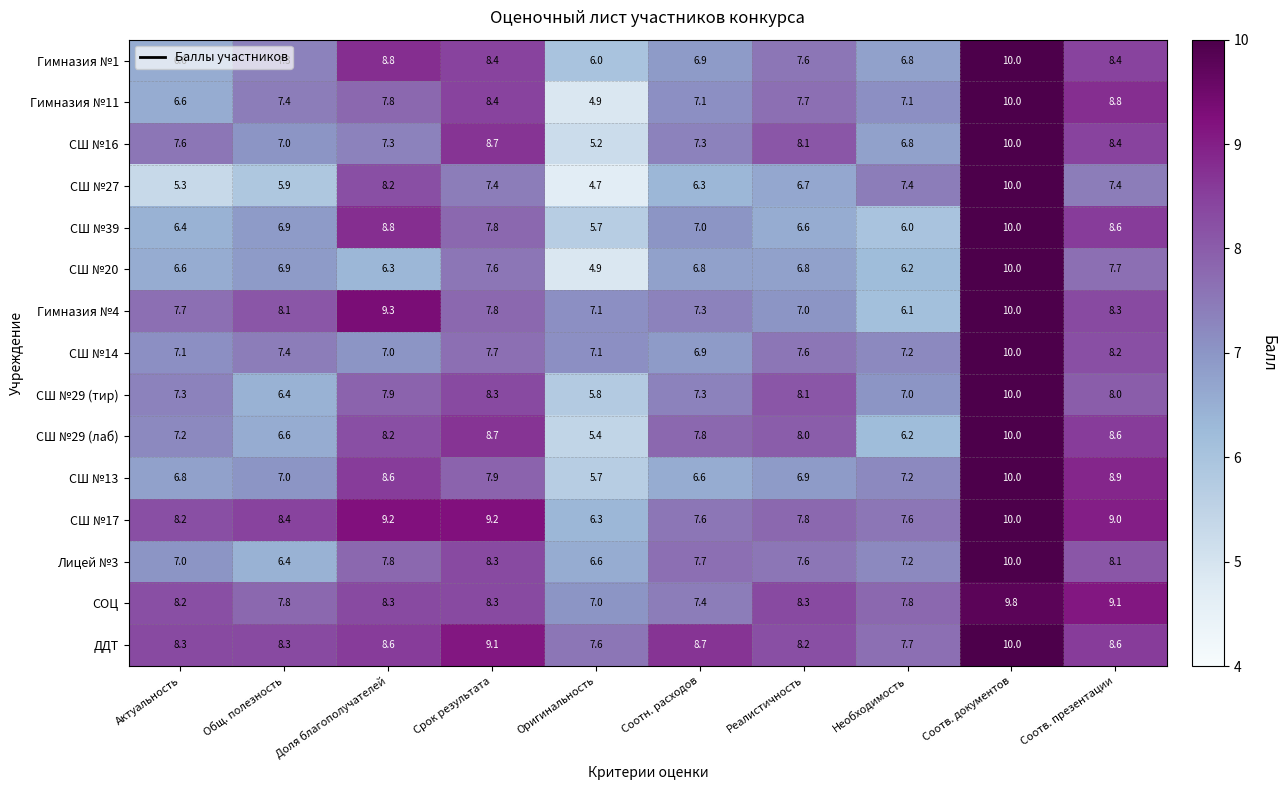

Which series changed the most between Срок результата and Соотв. документов?

СШ №27